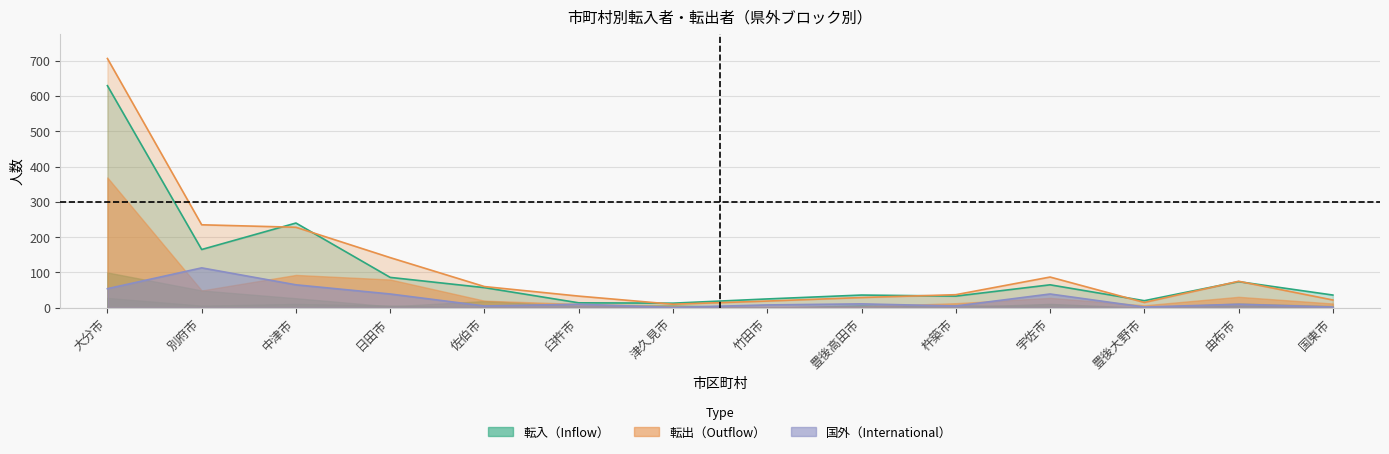

Rank the categories by 転入_総数 value from lowest to highest.

津久見市, 臼杵市, 豊後大野市, 竹田市, 杵築市, 豊後高田市, 国東市, 佐伯市, 宇佐市, 由布市, 日田市, 別府市, 中津市, 大分市